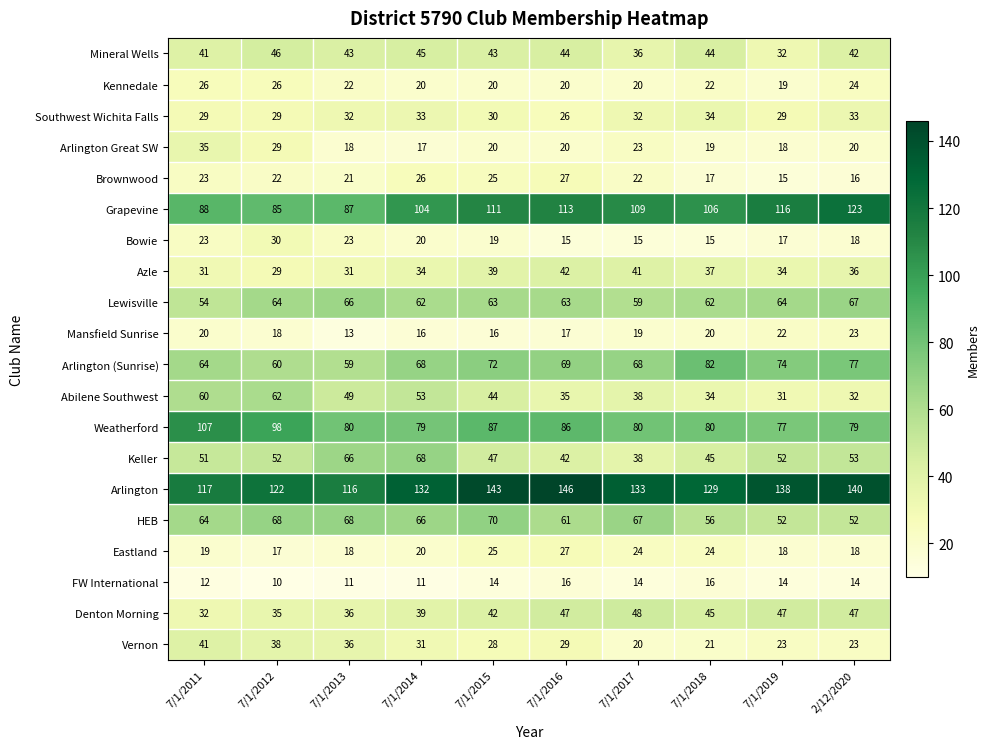

The Arlington (Sunrise) series shows 48 at 7/1/2018. True or false?

False